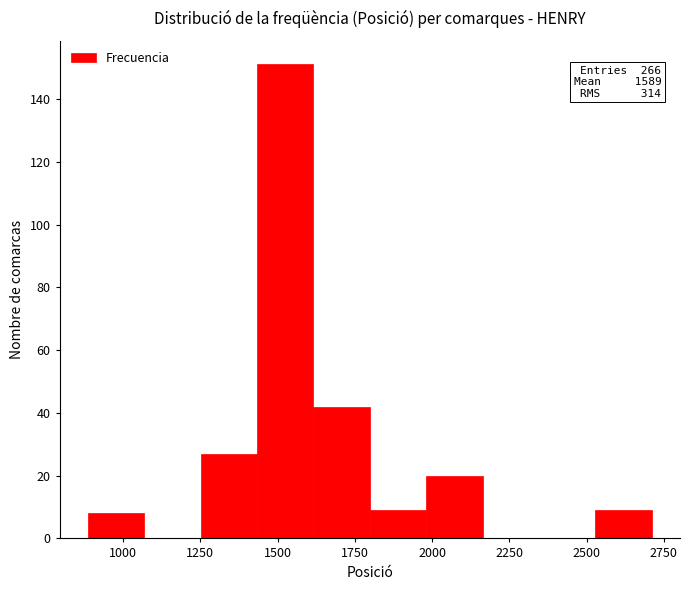

Read against the x-axis, roughly where is the centre of the tallest bar?

1500